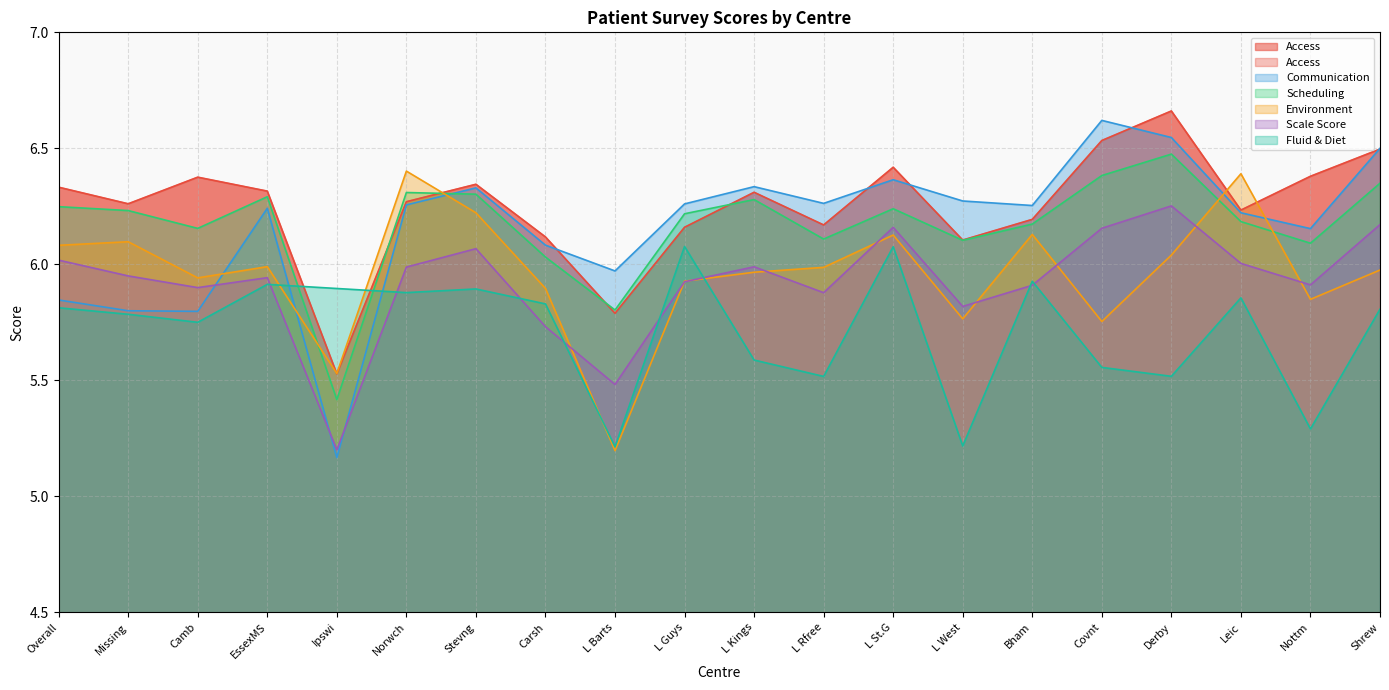

Which category has the lowest value in the Scheduling series?

Ipswi